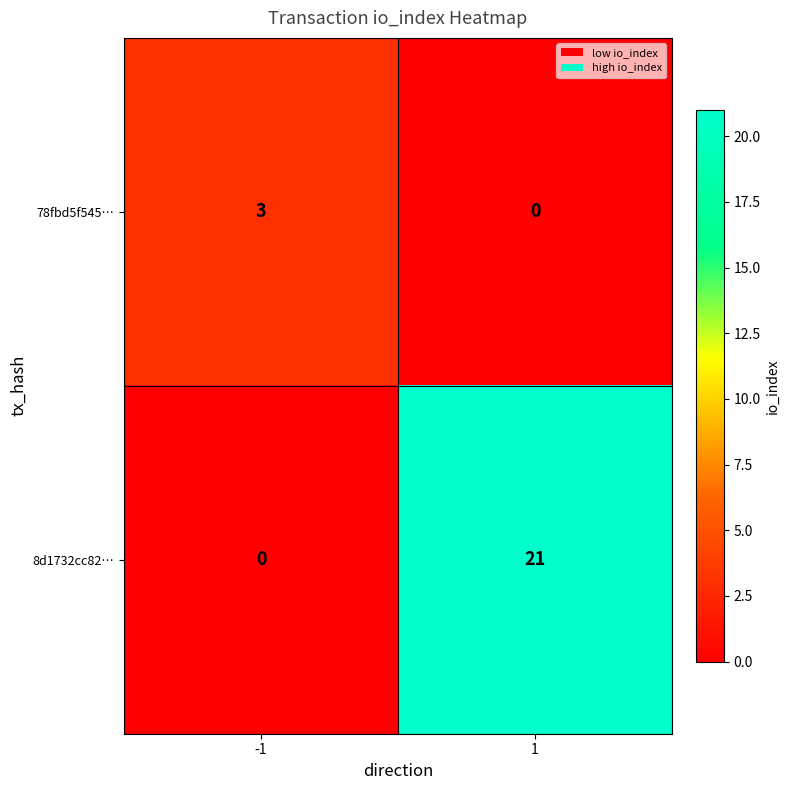

Which series has the largest total across all categories?

8d1732cc82…